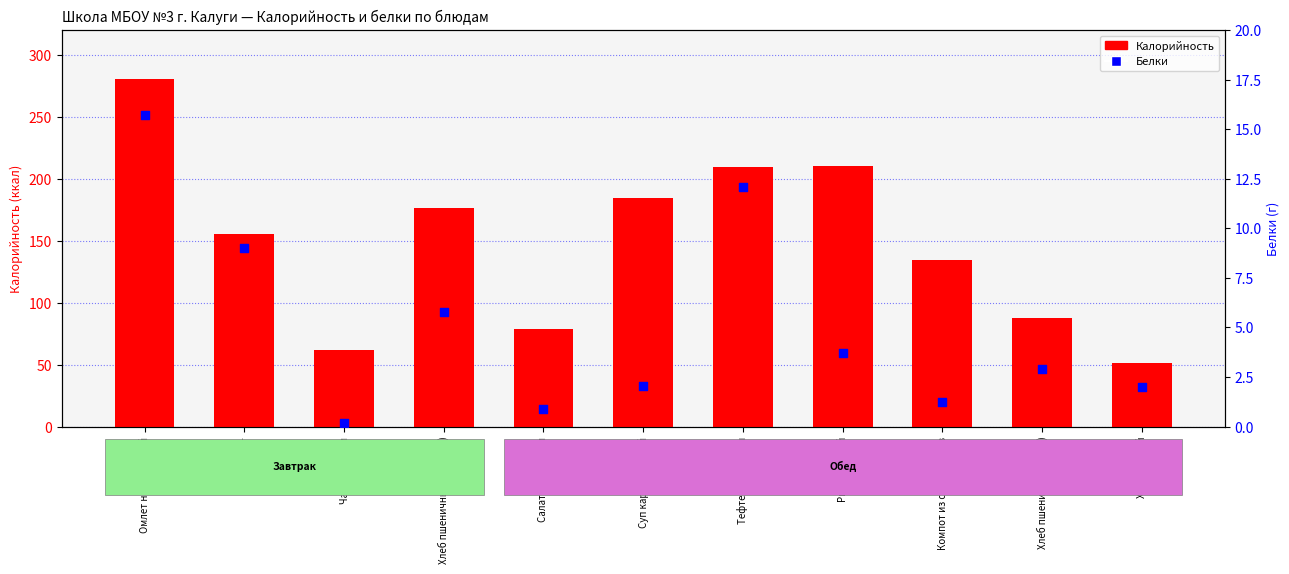

Which series reaches the minimum Y coordinate?

Белки